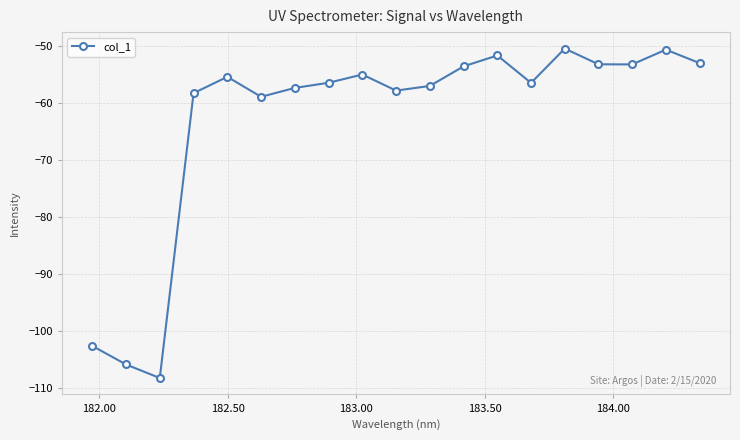

Does the chart display data point markers on the line(s)?

Yes